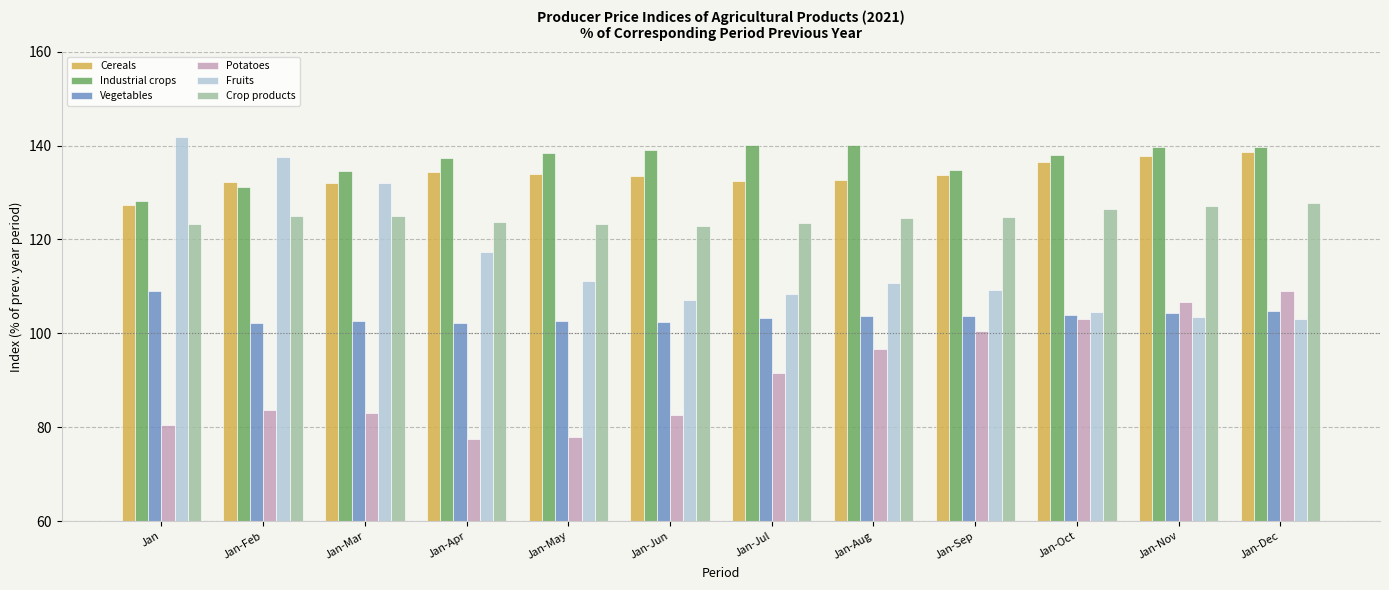

At Jan-Aug, list the series in order from largest to smallest.

Industrial crops, Cereals, Crop products, Fruits, Vegetables, Potatoes